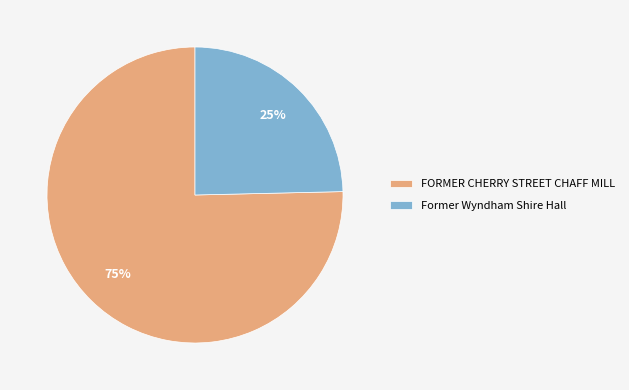

What percentage is the FORMER CHERRY STREET CHAFF MILL slice, to the nearest percent?

75%